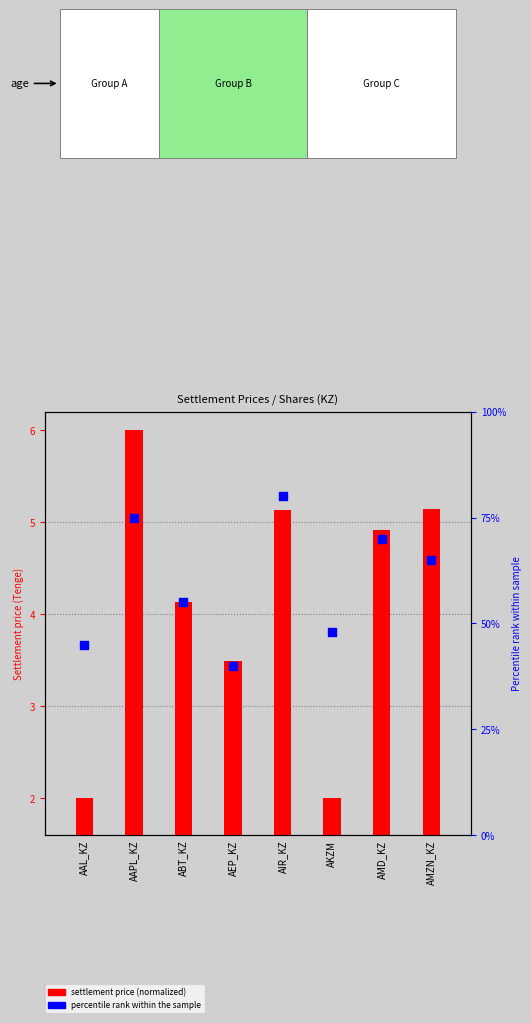

At how many categories does at least one series exceed 37?

8